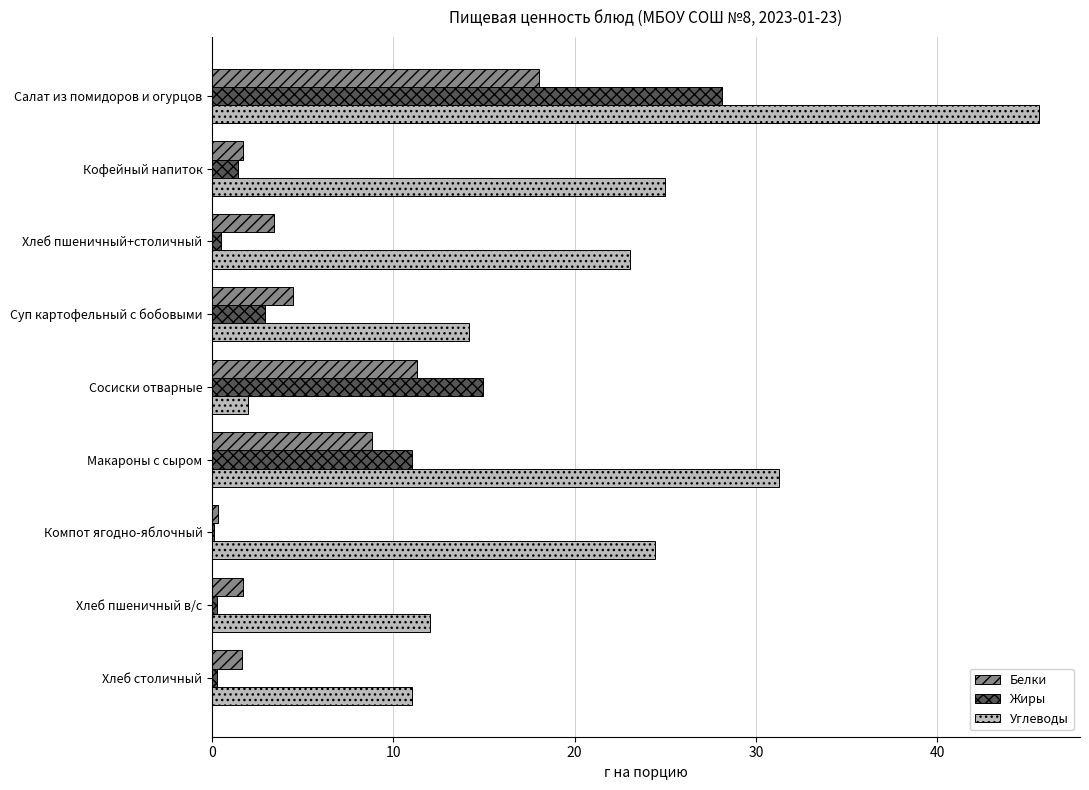

How many data points does each series have?

9